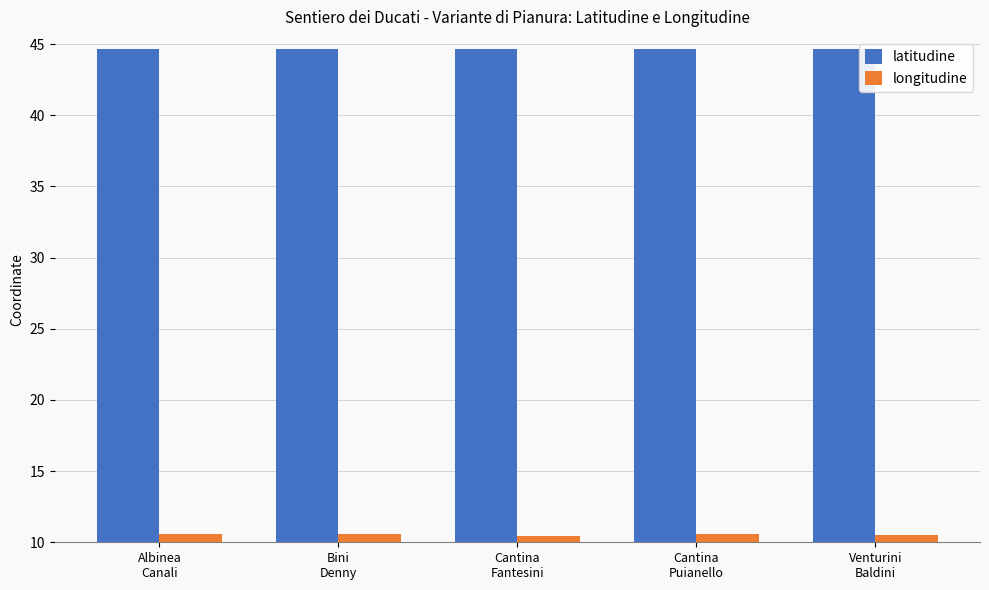

At how many categories does at least one series exceed 18?

5